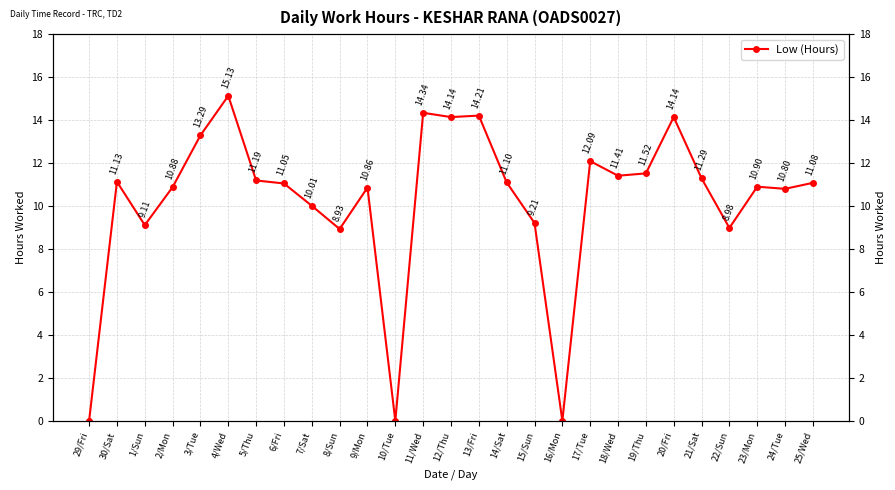

Rank the categories by value from lowest to highest.

29/Fri, 10/Tue, 16/Mon, 8/Sun, 22/Sun, 1/Sun, 15/Sun, 7/Sat, 24/Tue, 9/Mon, 2/Mon, 23/Mon, 6/Fri, 25/Wed, 14/Sat, 30/Sat, 5/Thu, 21/Sat, 18/Wed, 19/Thu, 17/Tue, 3/Tue, 12/Thu, 20/Fri, 13/Fri, 11/Wed, 4/Wed